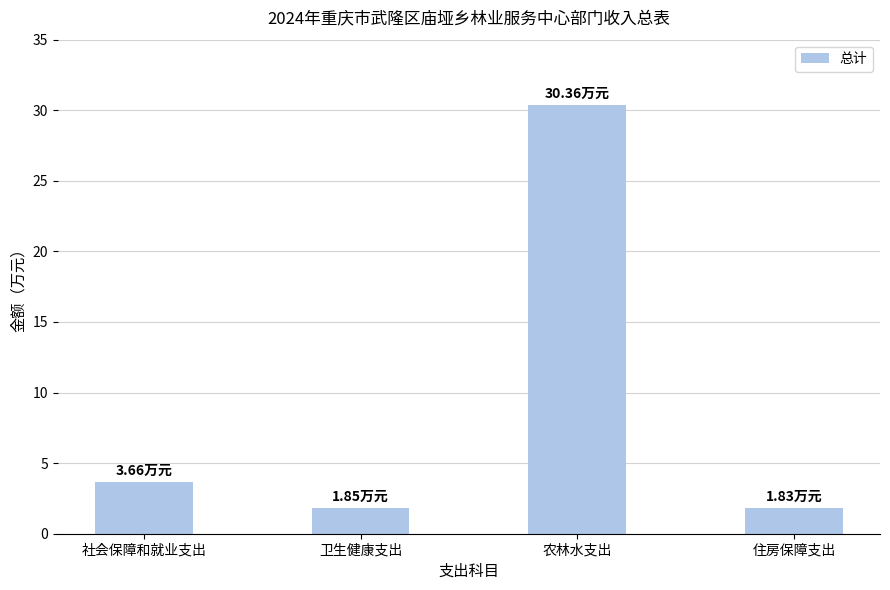

Which label corresponds to the largest value in the chart?

农林水支出